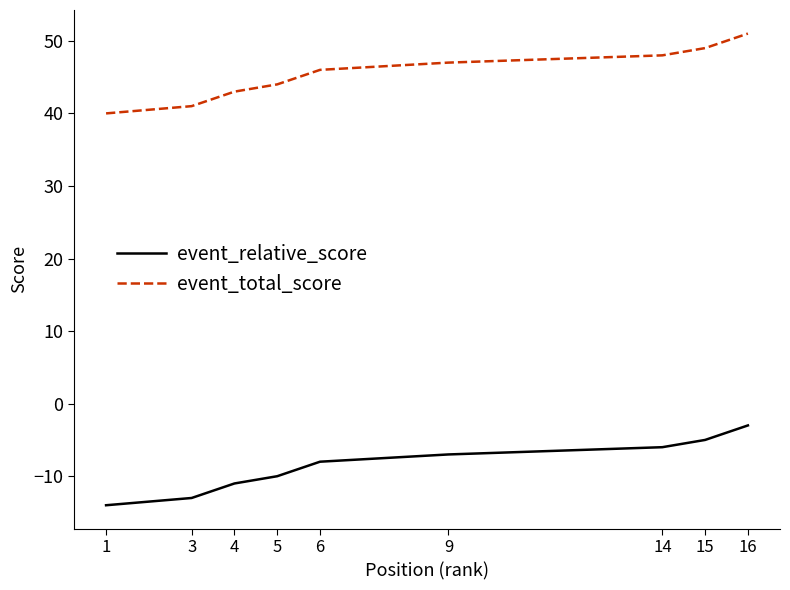

Is it true that event_total_score equals 65 at 5?

False